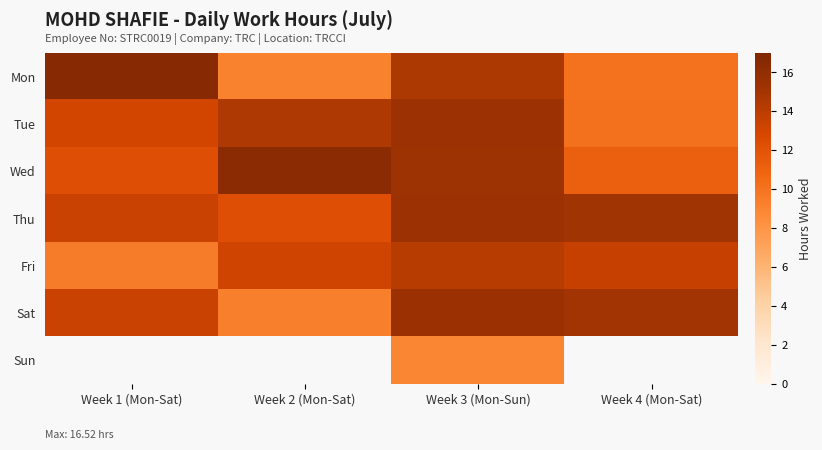

Which series has the largest total across all categories?

Thu